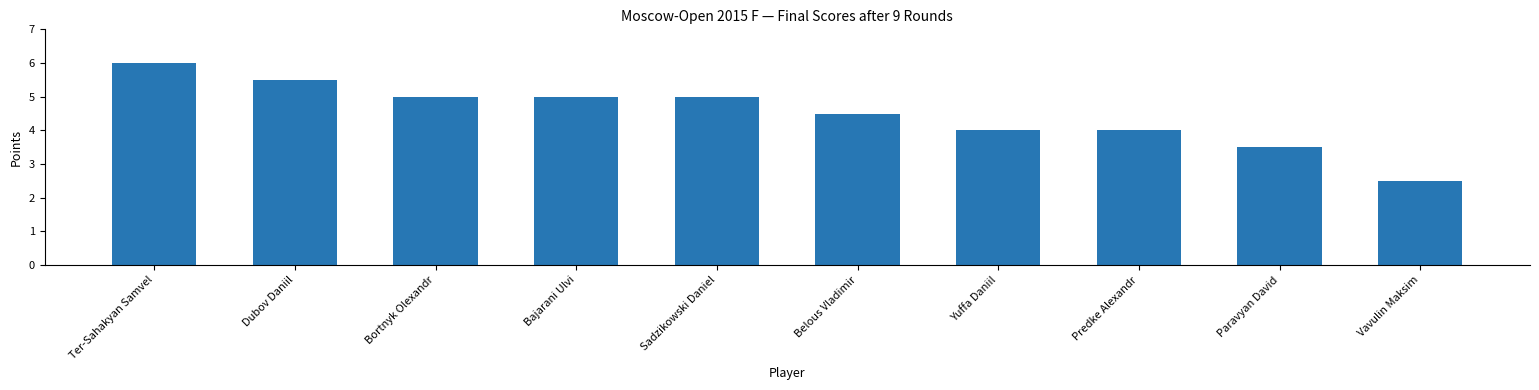

Reading left to right, list all the values displayed in this chart.

Ter-Sahakyan Samvel=6.0	Dubov Daniil=5.5	Bortnyk Olexandr=5.0	Bajarani Ulvi=5.0	Sadzikowski Daniel=5.0	Belous Vladimir=4.5	Yuffa Daniil=4.0	Predke Alexandr=4.0	Paravyan David=3.5	Vavulin Maksim=2.5